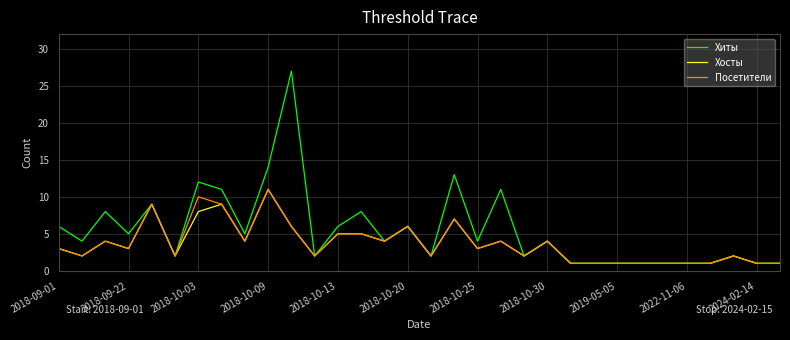

True or false: Посетители has more than 2 interior local peaks.

True